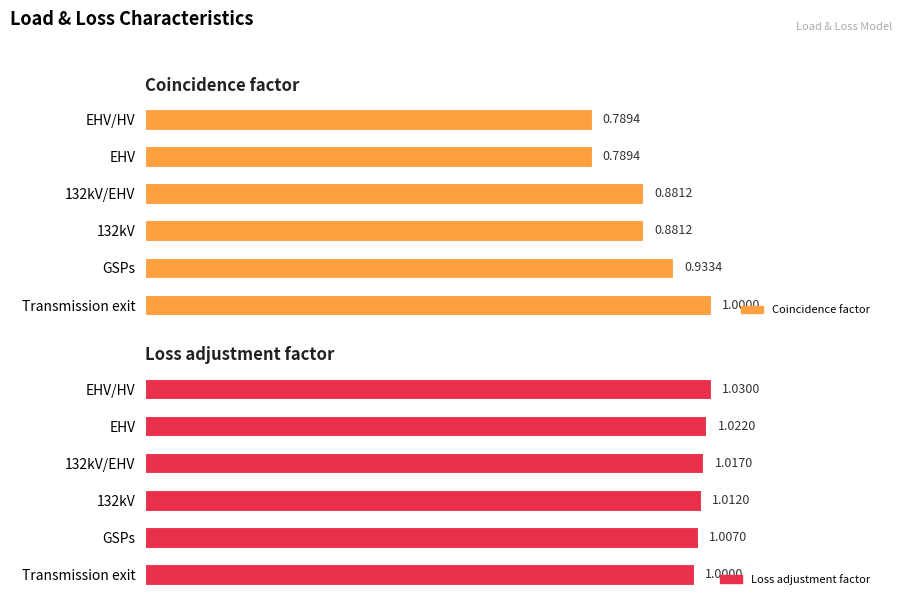

Is it true that Coincidence factor equals 1.2 at 132kV?

False